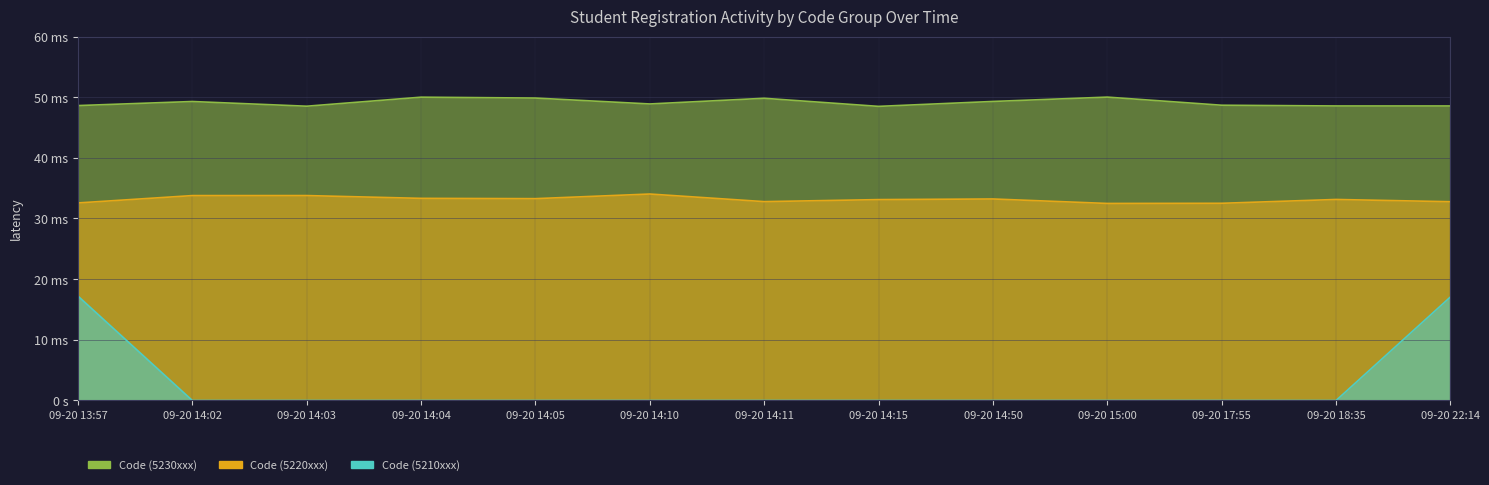

How many data points in Code (5210xxx) are above 0?

2